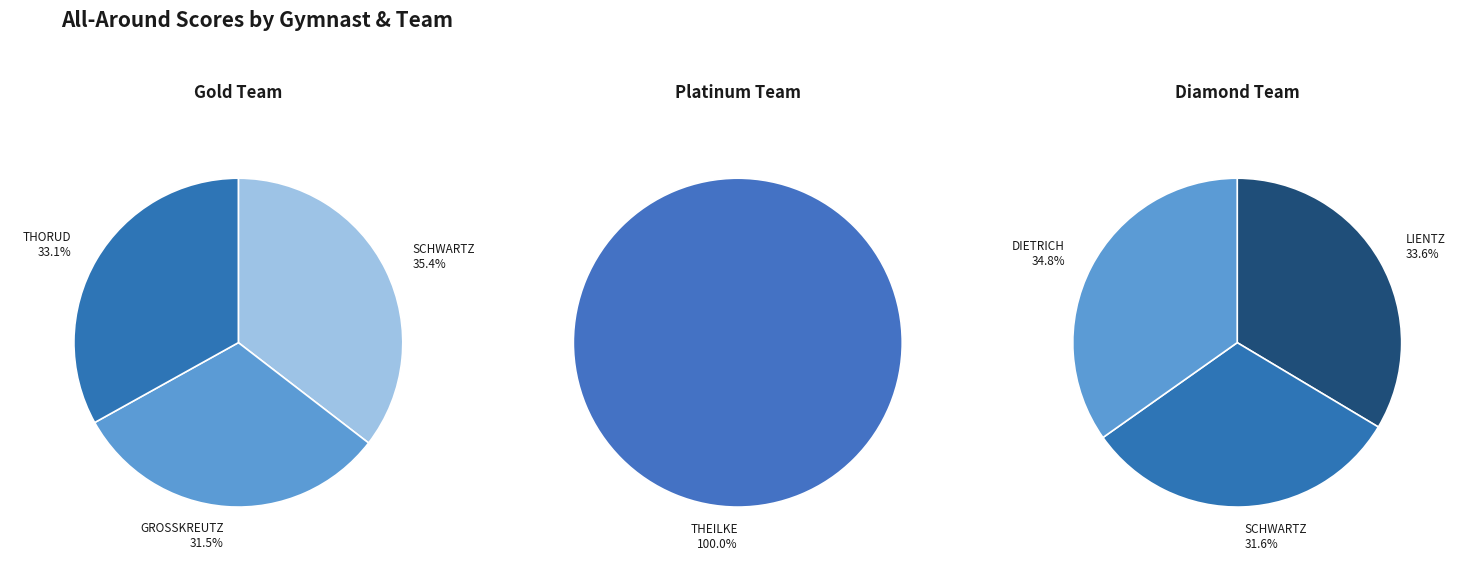

How many slices are in this pie chart?

7